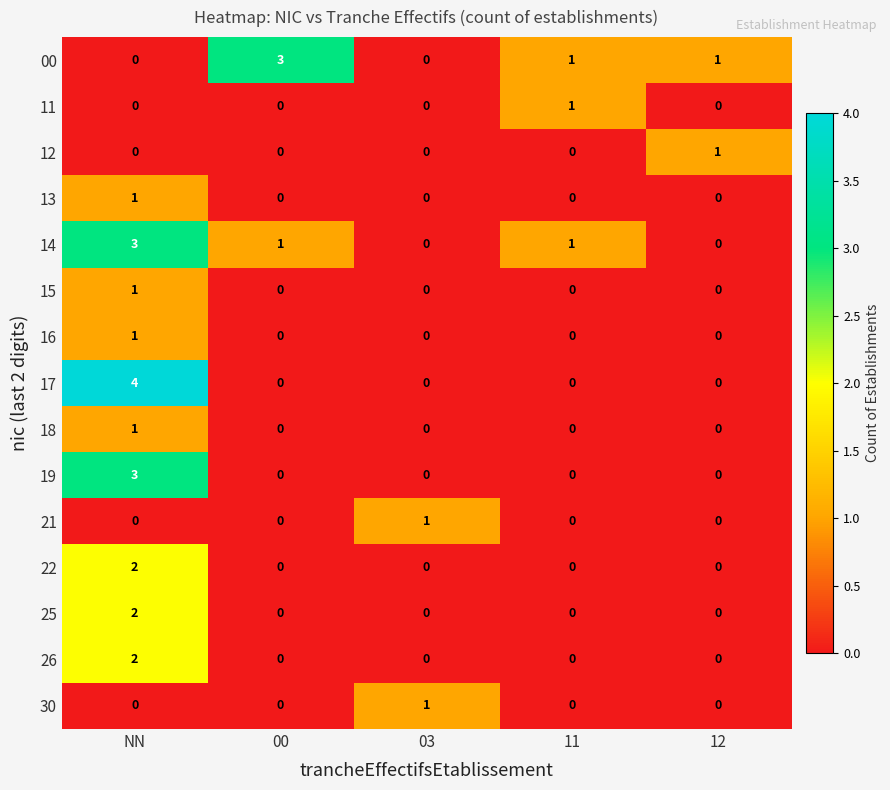

Which series has the widest spread of values?

17